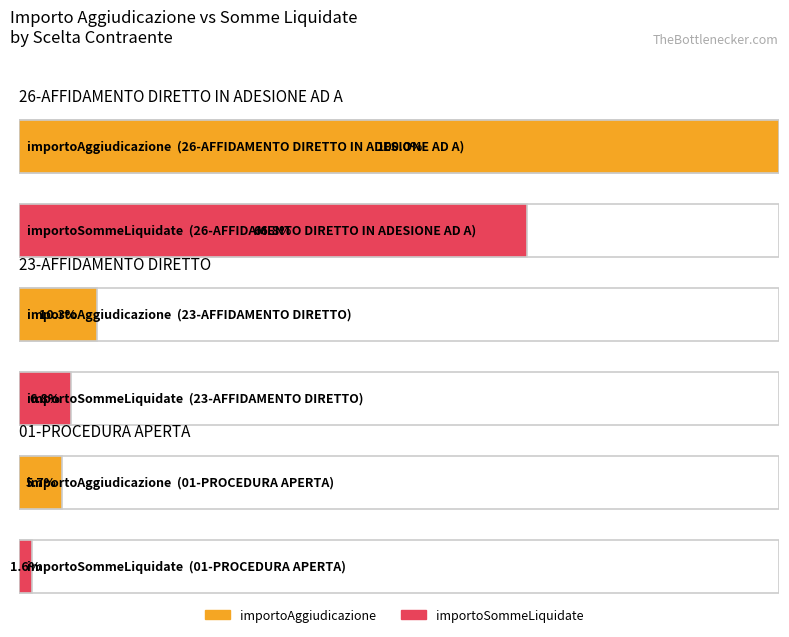

At which label does importoSommeLiquidate first exceed 1136?

26-AFFIDAMENTO DIRETTO IN ADESIONE AD A